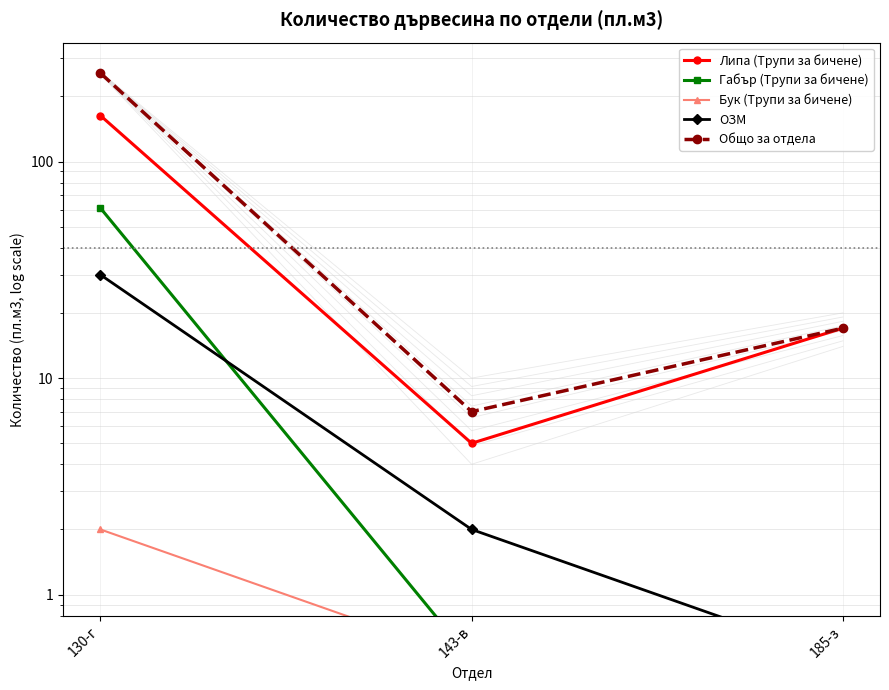

What is the lowest value of the Габър (Трупи за бичене) series?

0.5